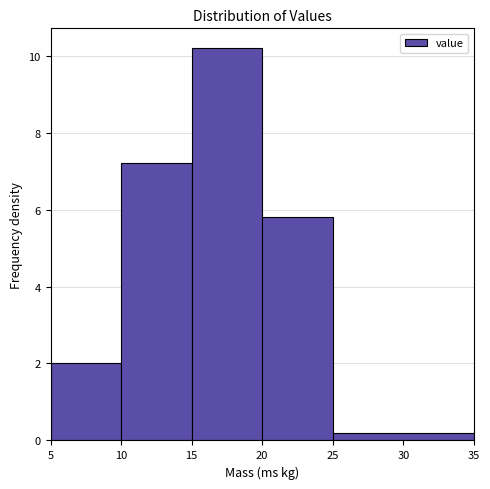

Reading left to right, list every bar in this chart as the range it spans on the x-axis followed by its height. The values are not printed on the chart, so give them approximately, as read against the axis.

5 to 10: 2.0
10 to 15: 7.2
15 to 20: 10.2
20 to 25: 5.8
25 to 35: 0.2